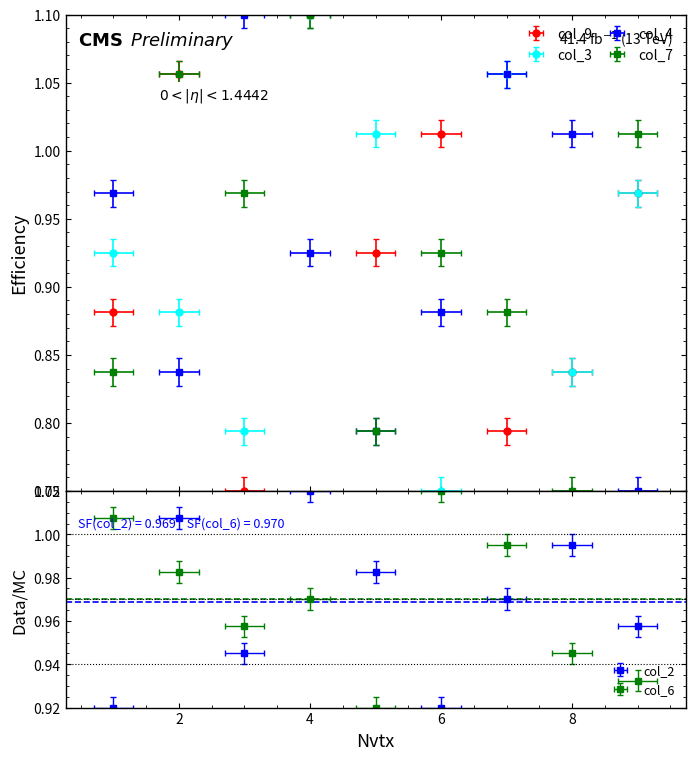

What is the value of the col_6 point at the 3rd from the left?

1.0